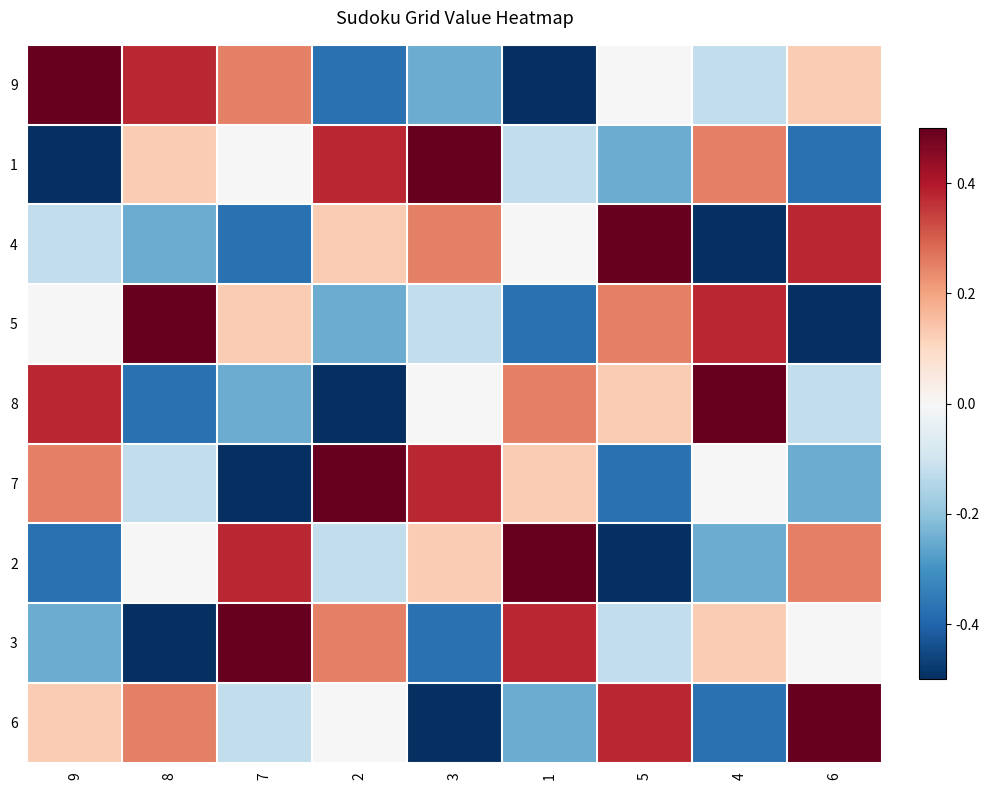

Which category has the lowest value across all series?

1